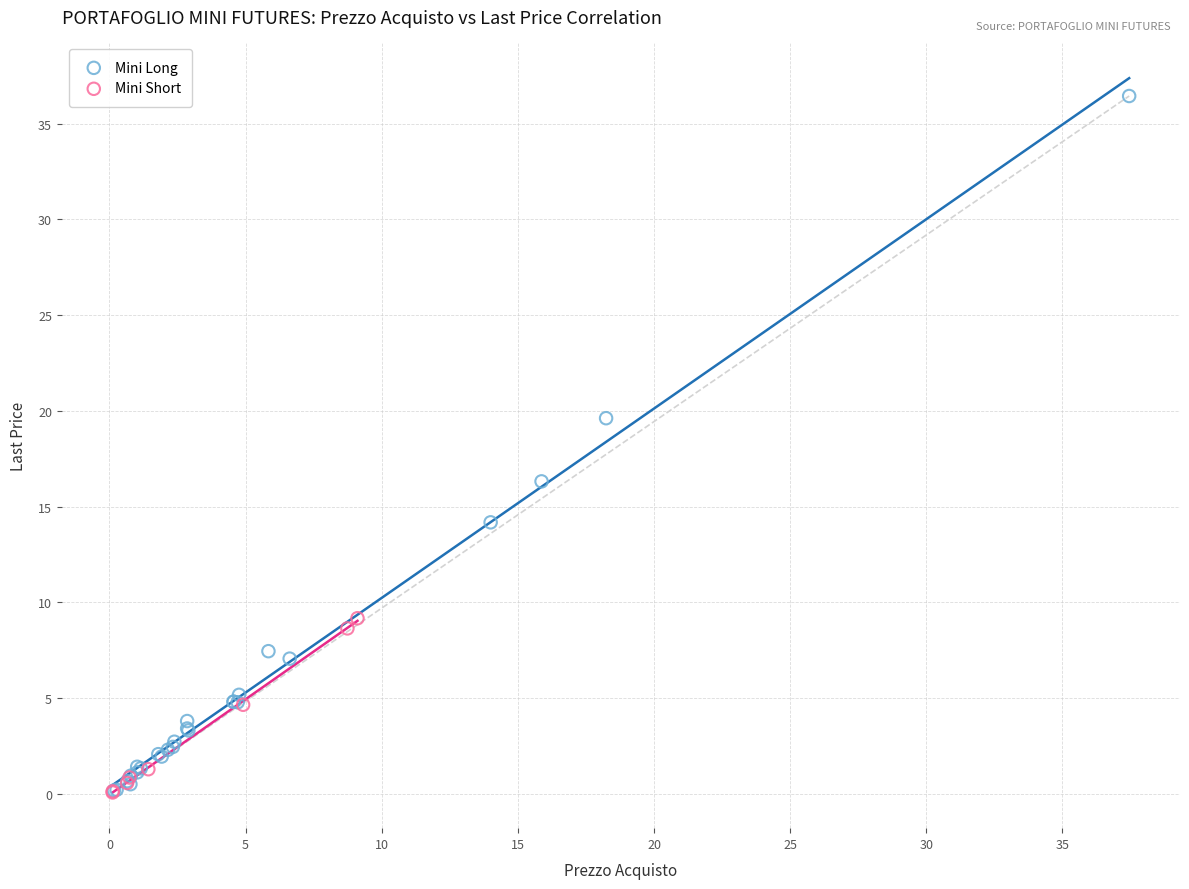

Which series has the largest Y range (max minus min)?

Mini Long